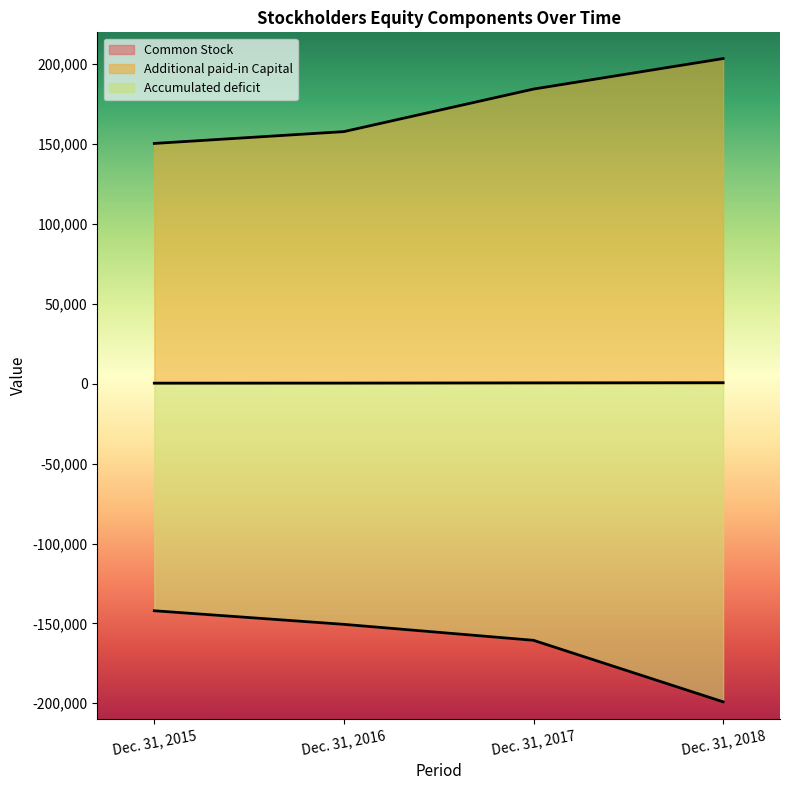

True or false: Common Stock has more than 1 interior local peaks.

False